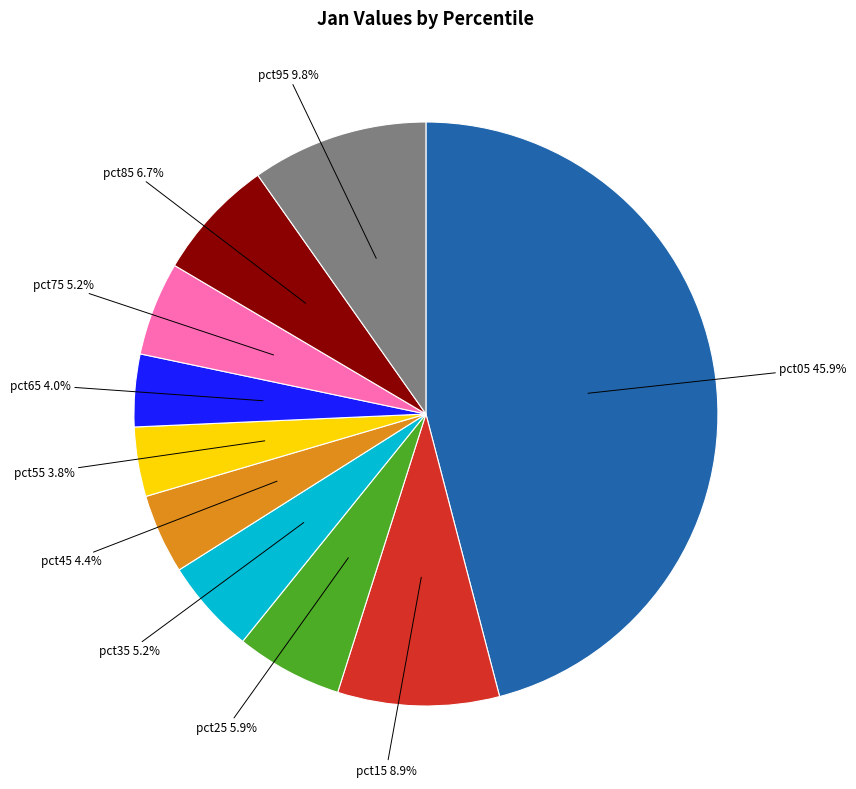

Does pct85 represent more than half of the total?

No